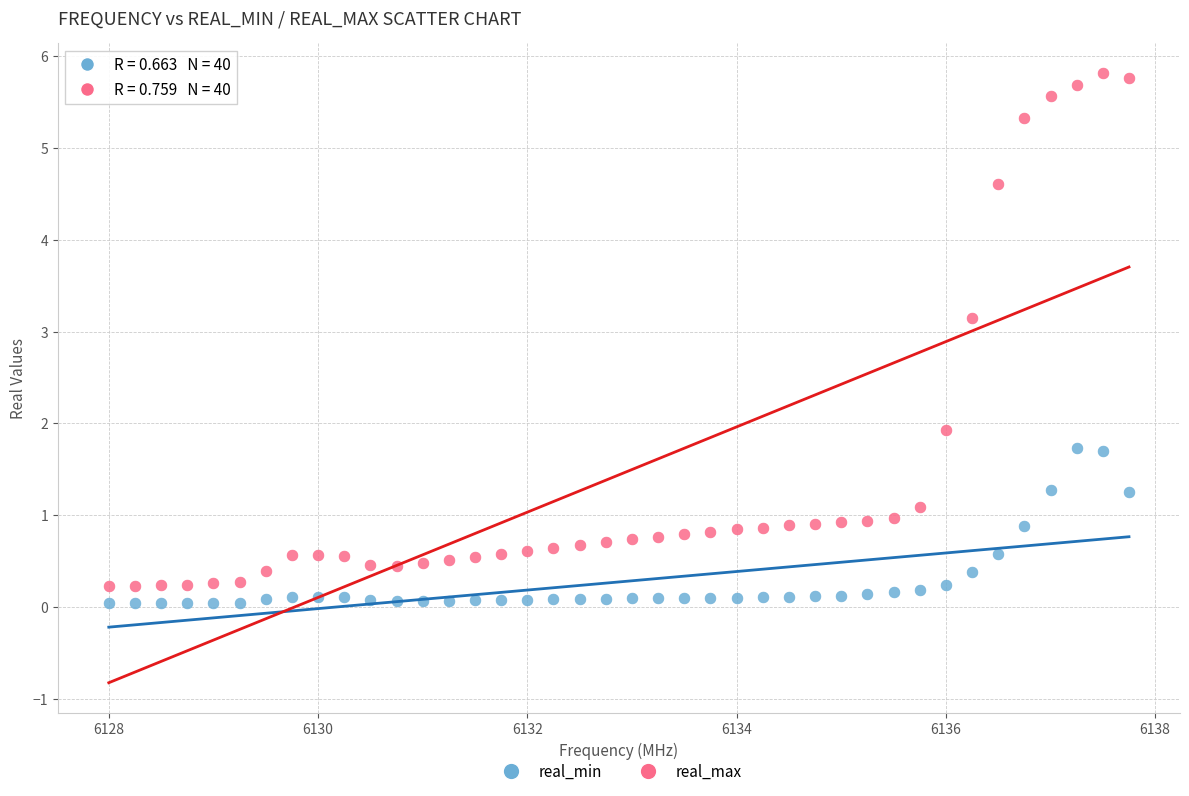

Across all data points, what is the range of X values (max minus min)?

9.8